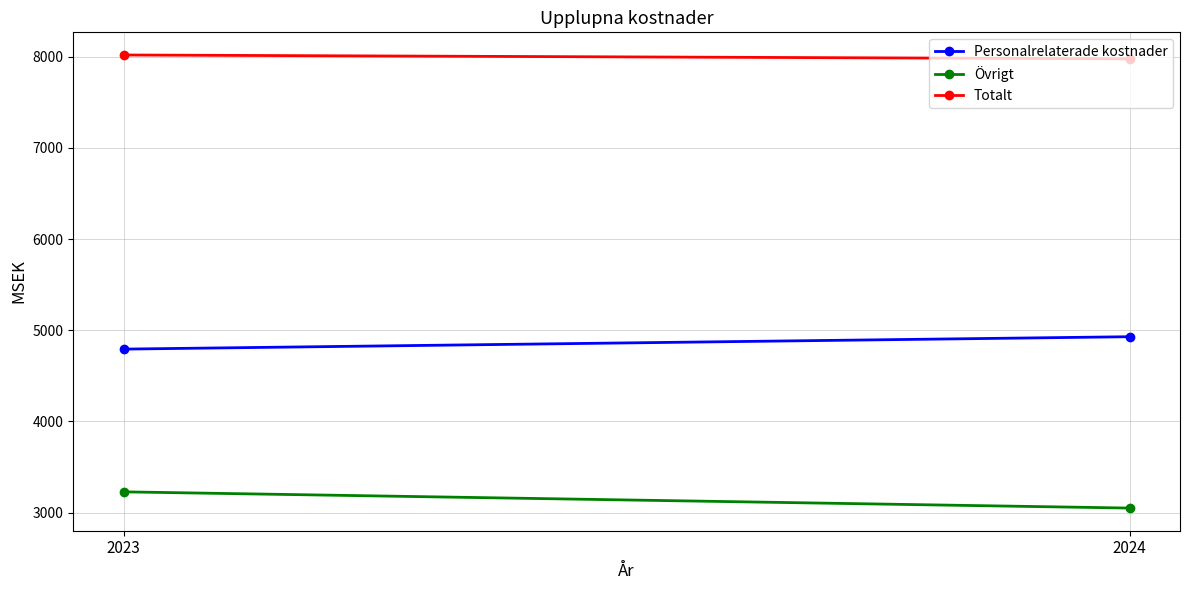

What is the difference between the Totalt values at 2023 and 2024?

42